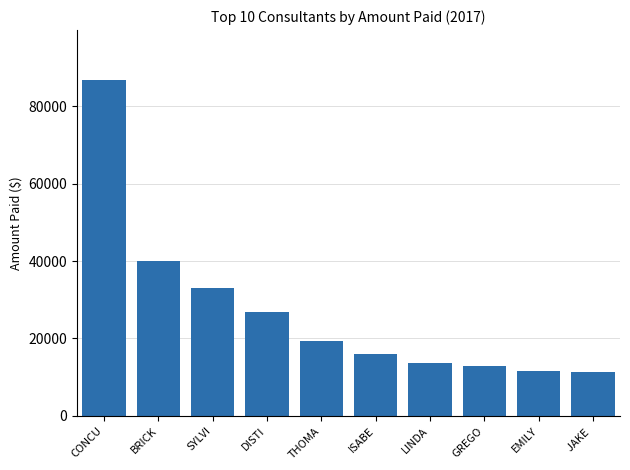

What is the difference between the second highest and minimum values?

28550.0